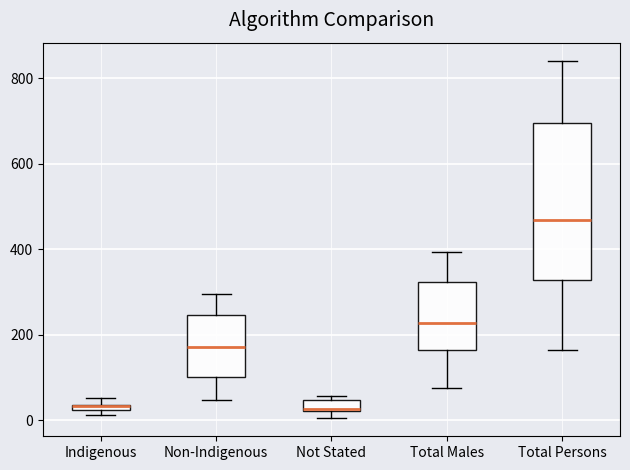

Which box is the tallest, from its lower edge to its upper edge?

Total Persons